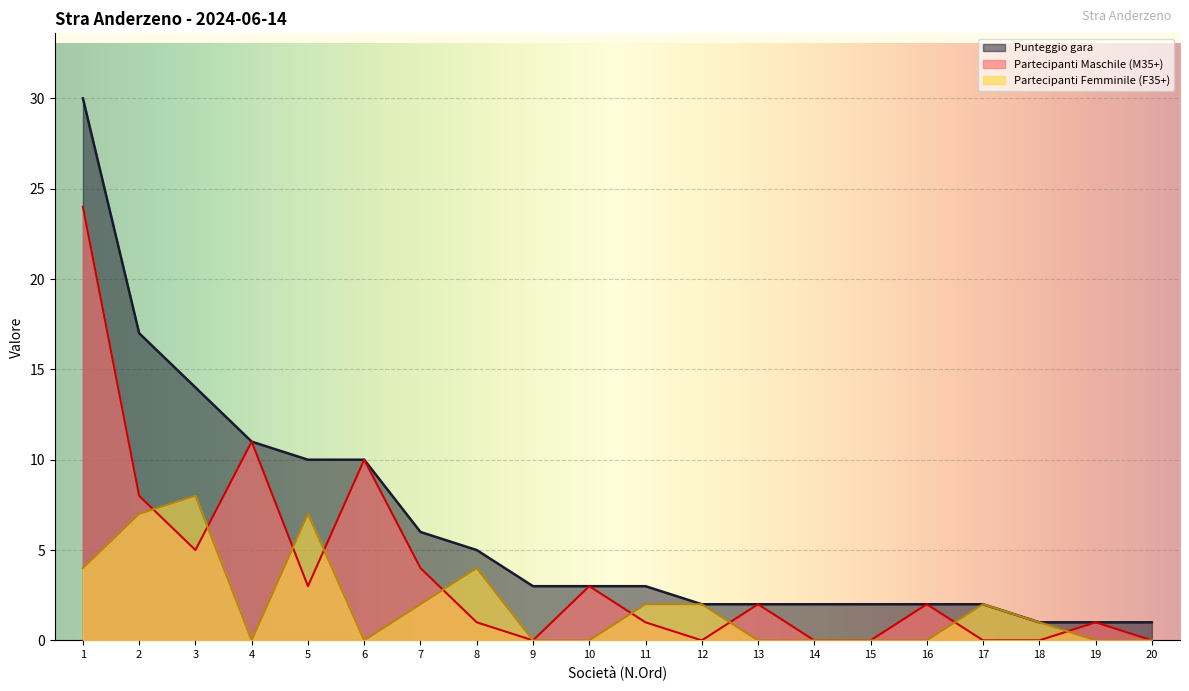

List the series in order of their overall mean, lowest first.

Partecipanti Femminile (F35+), Partecipanti Maschile (M35+), Punteggio gara